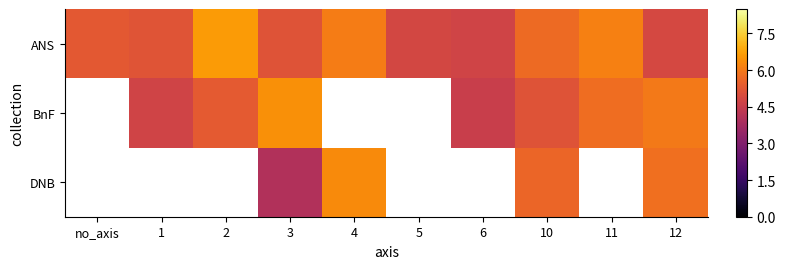

What is the approximate value of BnF at 12?

6.0